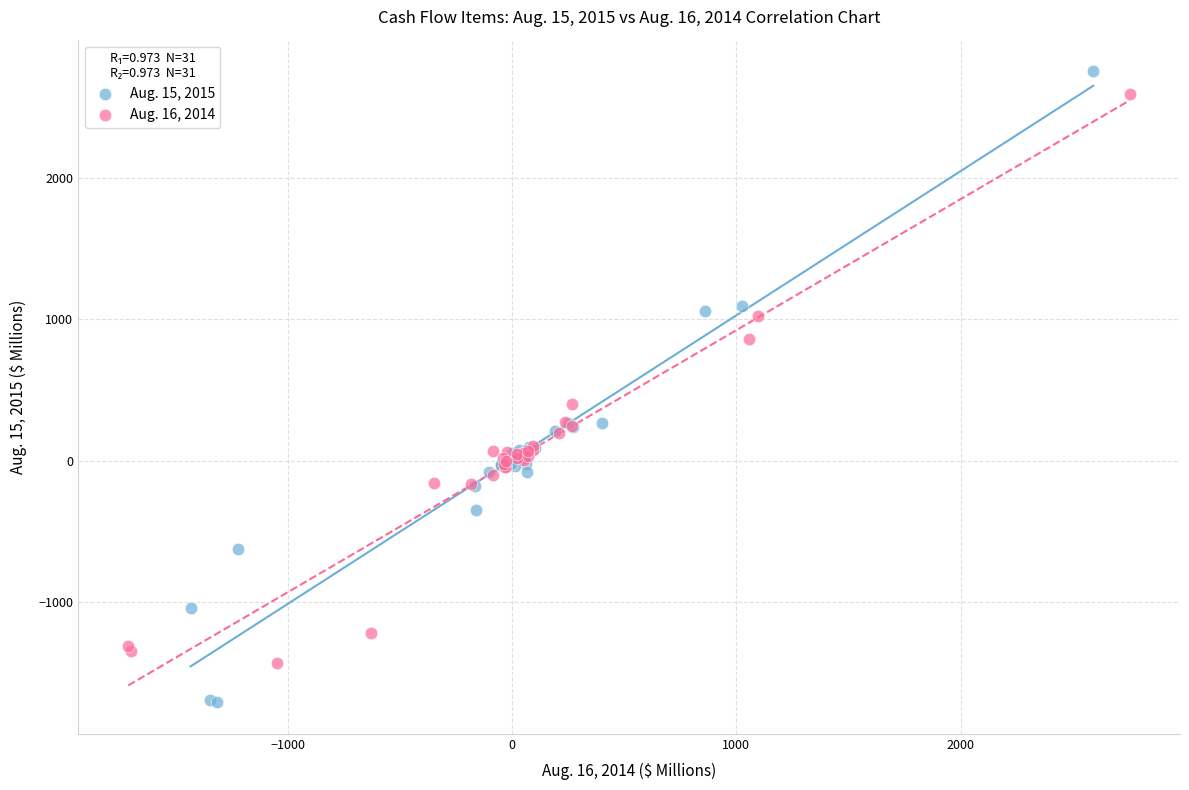

Which series has the widest spread of Y values?

Aug. 15, 2015